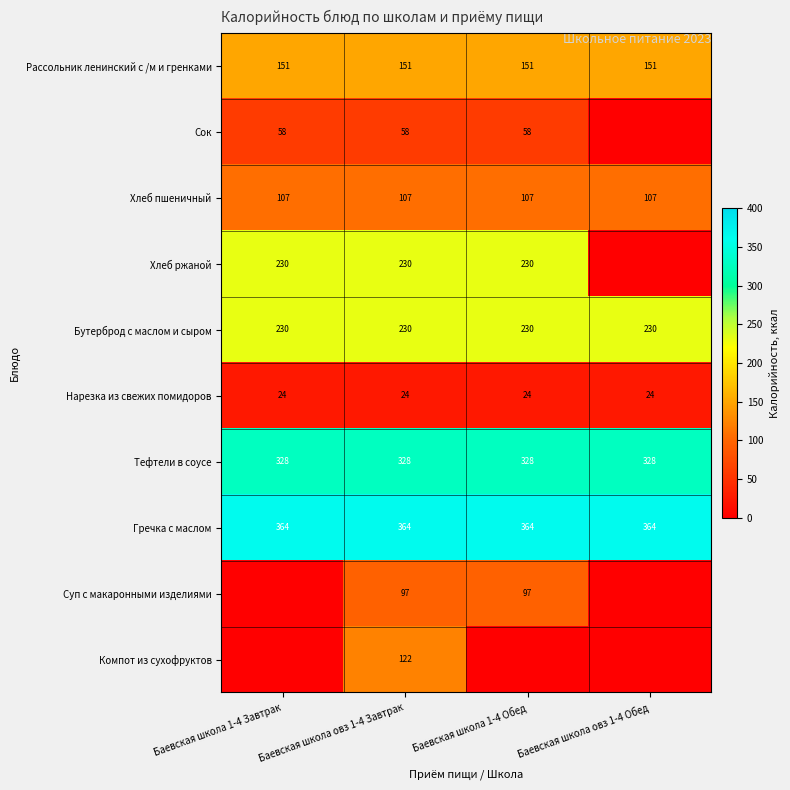

True or false: Хлеб пшеничный has a value of 179 at Баевская школа 1-4 Завтрак.

False